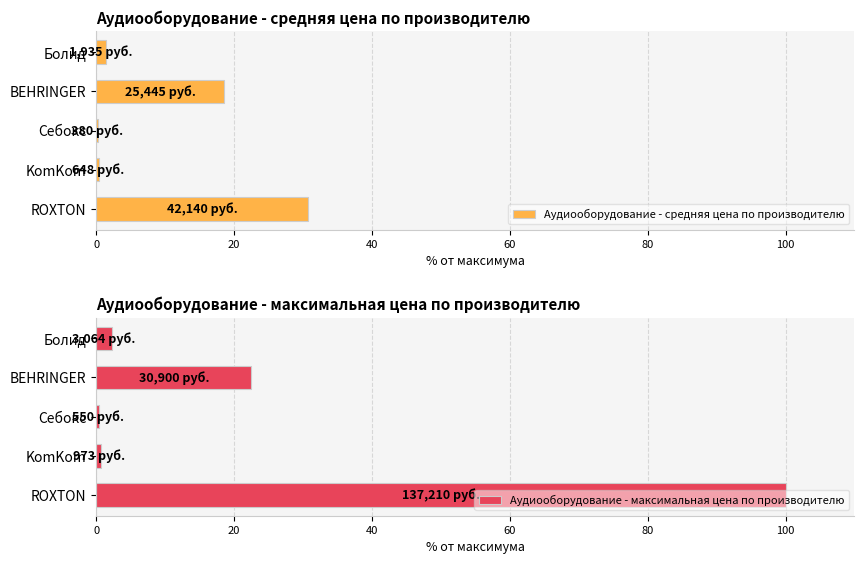

Read the Аудиооборудование - средняя цена по производителю value at BEHRINGER.

18.5